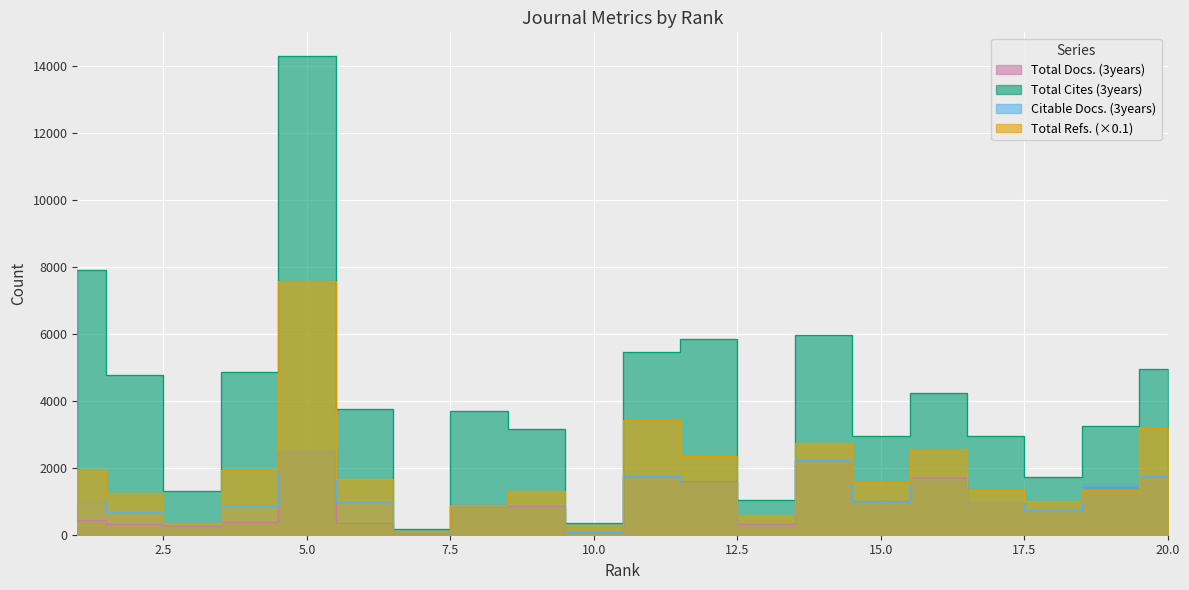

Reading right to left, extract all data points from this chart.

Total Docs. (3years): 20=1751.0	19=1482.0	18=745.0	17=958.0	16=1680.0	15=994.0	14=2237.0	13=306.0	12=1595.0	11=1760.0	10=85.0	9=848.0	8=896.0	7=45.0	6=356.0	5=2500.0	4=372.0	3=257.0	2=325.0	1=427.0
Total Cites (3years): 20=4957.0	19=3240.0	18=1736.0	17=2941.0	16=4224.0	15=2962.0	14=5953.0	13=1041.0	12=5849.0	11=5469.0	10=361.0	9=3145.0	8=3683.0	7=179.0	6=3768.0	5=14285.0	4=4865.0	3=1314.0	2=4755.0	1=7917.0
Citable Docs. (3years): 20=1741.0	19=1480.0	18=740.0	17=949.0	16=1672.0	15=968.0	14=2233.0	13=304.0	12=1554.0	11=1753.0	10=76.0	9=841.0	8=886.0	7=44.0	6=987.0	5=2487.0	4=871.0	3=228.0	2=675.0	1=998.0
Total Refs.: 20=3178.8	19=1329.6	18=994.2	17=1332.0	16=2556.2	15=1566.8	14=2749.9	13=575.0	12=2343.9	11=3420.7	10=275.8	9=1318.9	8=892.0	7=111.3	6=1660.9	5=7589.6	4=1937.1	3=347.8	2=1242.7	1=1976.8